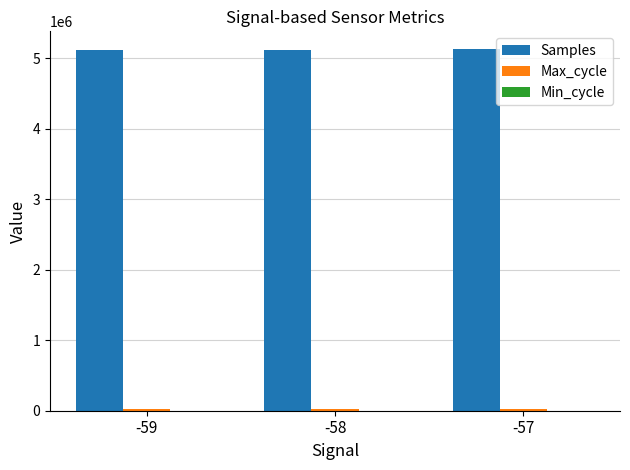

Which series has the largest total across all categories?

Samples